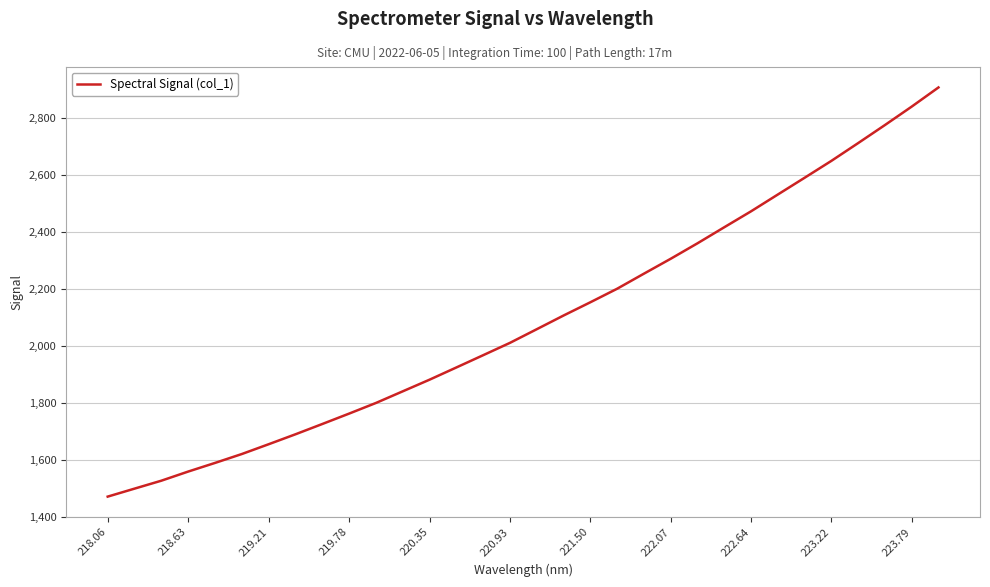

What is the smallest value displayed?

1471.8